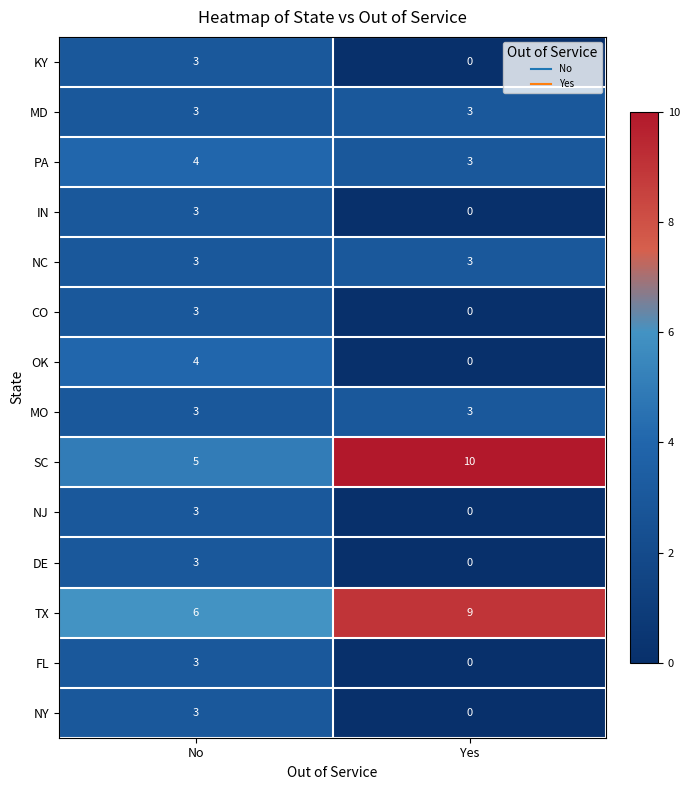

Reading left to right, what are all the values shown in this chart?

KY: No=3	Yes=0
MD: No=3	Yes=3
PA: No=4	Yes=3
IN: No=3	Yes=0
NC: No=3	Yes=3
CO: No=3	Yes=0
OK: No=4	Yes=0
MO: No=3	Yes=3
SC: No=5	Yes=10
NJ: No=3	Yes=0
DE: No=3	Yes=0
TX: No=6	Yes=9
FL: No=3	Yes=0
NY: No=3	Yes=0